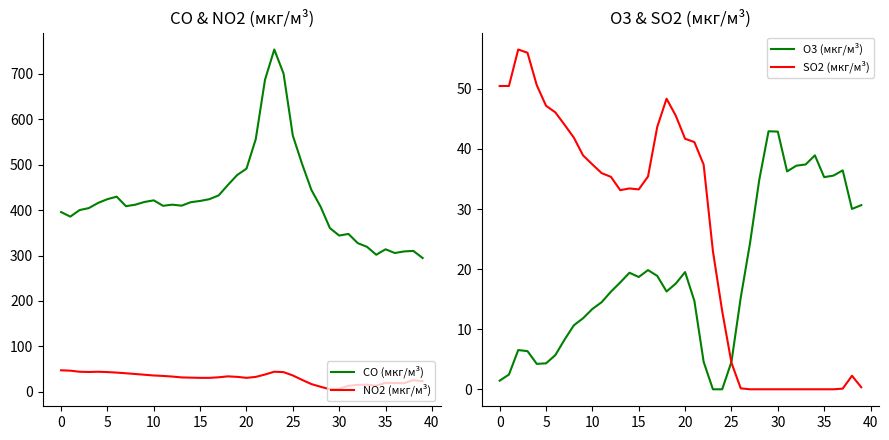

True or false: CO (мкг/м³) and NO2 (мкг/м³) cross at least once.

False